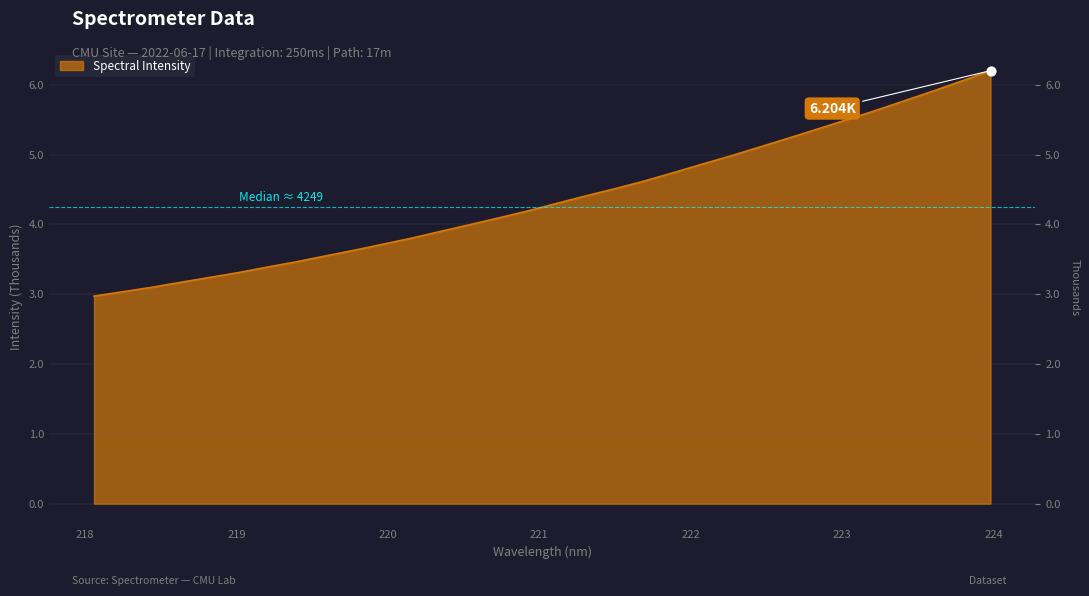

Approximately how many times larger is the value at 223.408 compared to 218.2508?

1.9